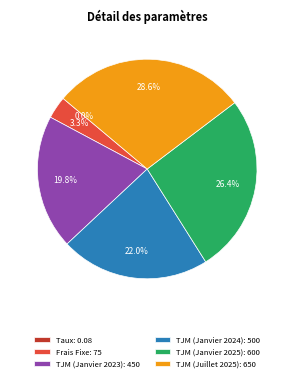

Does TJM (Janvier 2024): 500 account for over 50% of the chart?

No